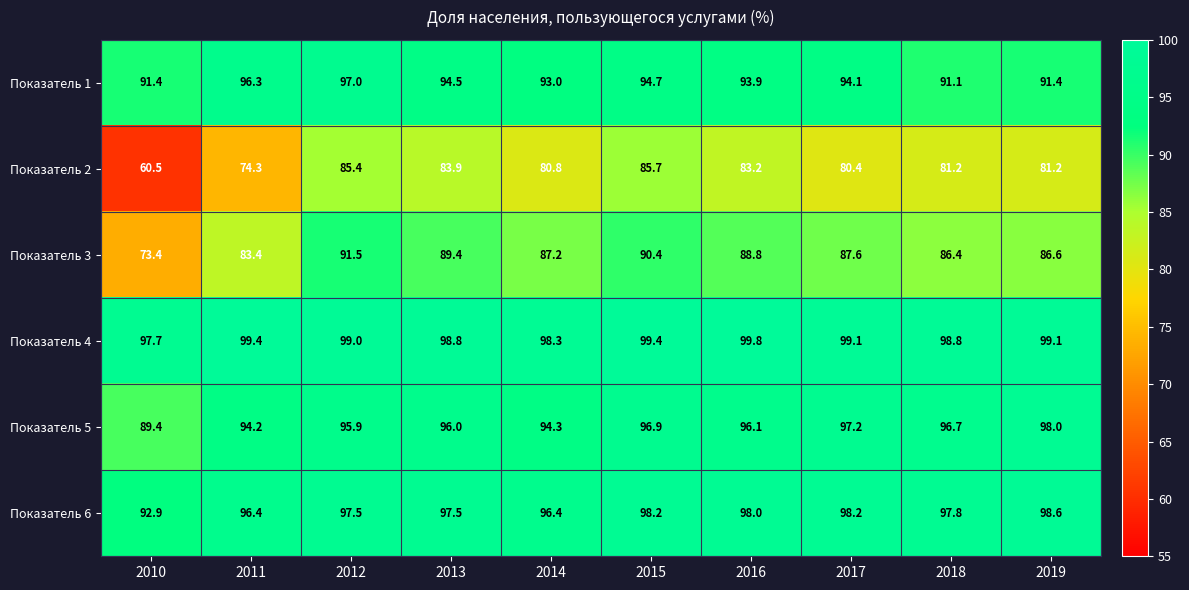

How many values in the Показатель 3 series exceed 87?

6